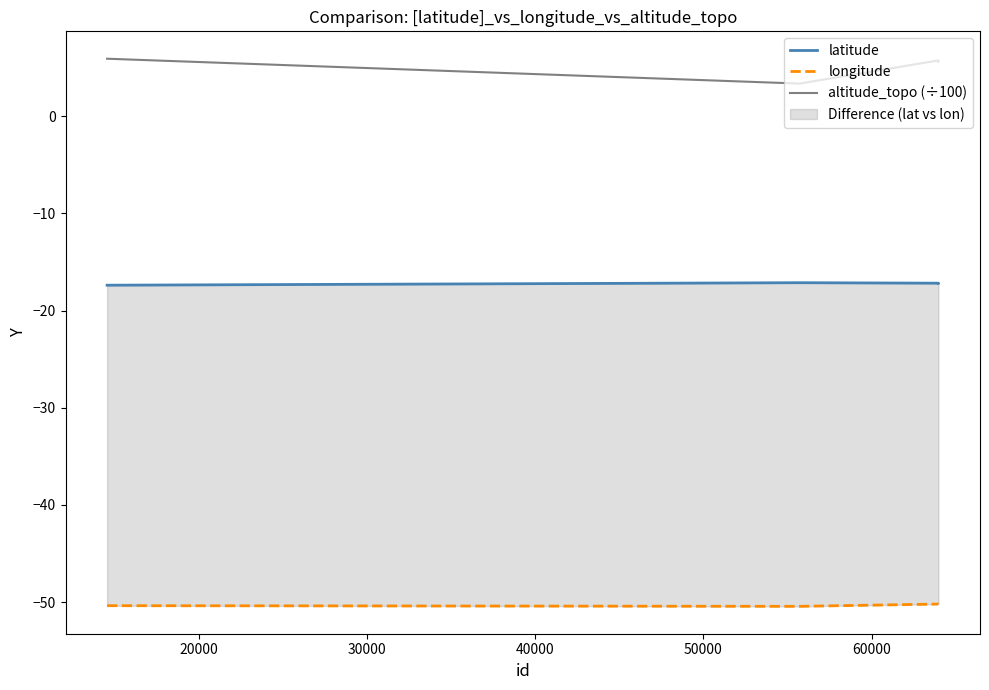

True or false: altitude_topo (÷100) has more than 1 interior local peaks.

False